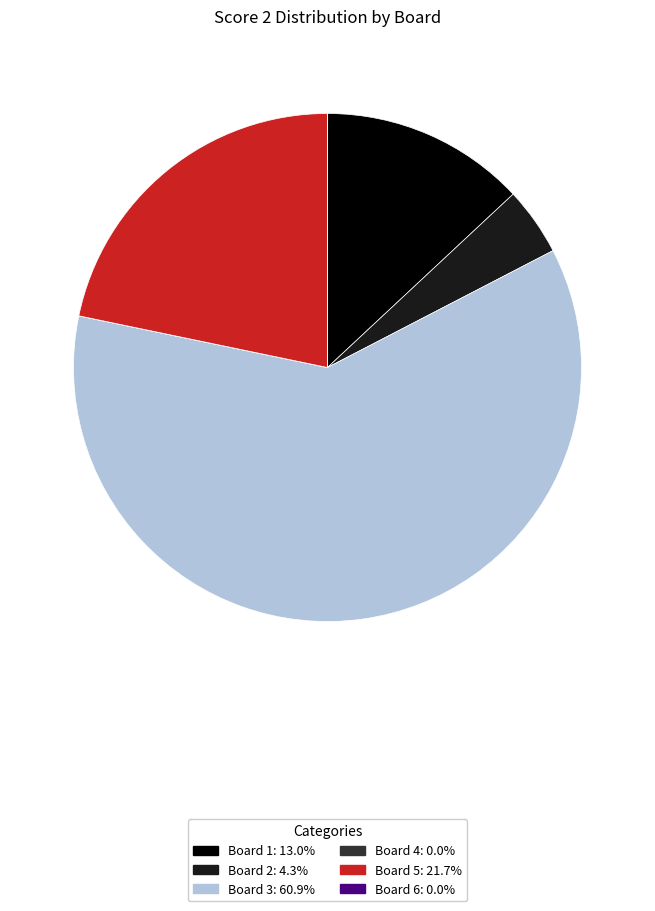

Is it true that Board 2 is 15% of the pie?

False